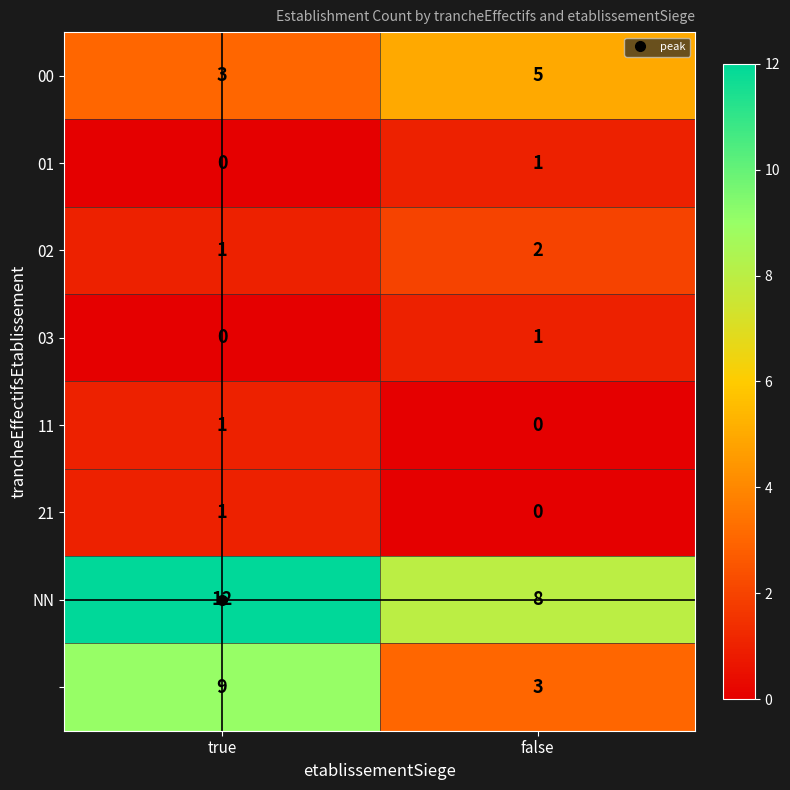

How many distinct data groups are displayed?

8